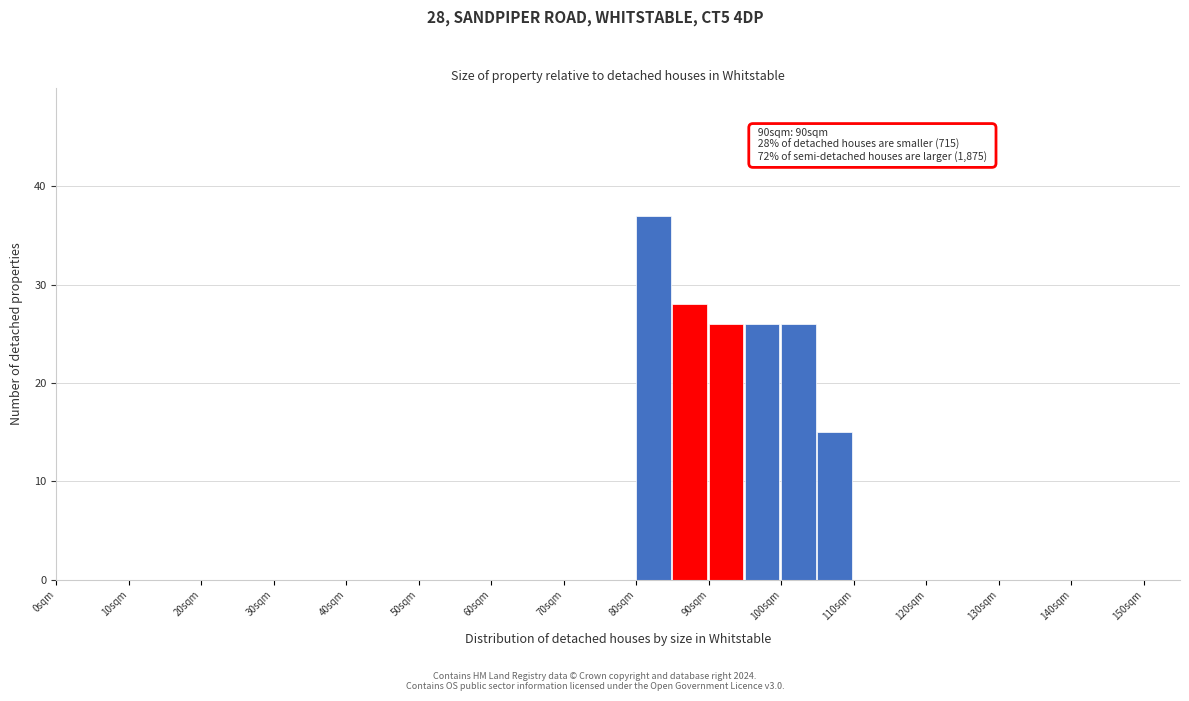

Over which range of the x-axis is the bar tallest?

80 to 85